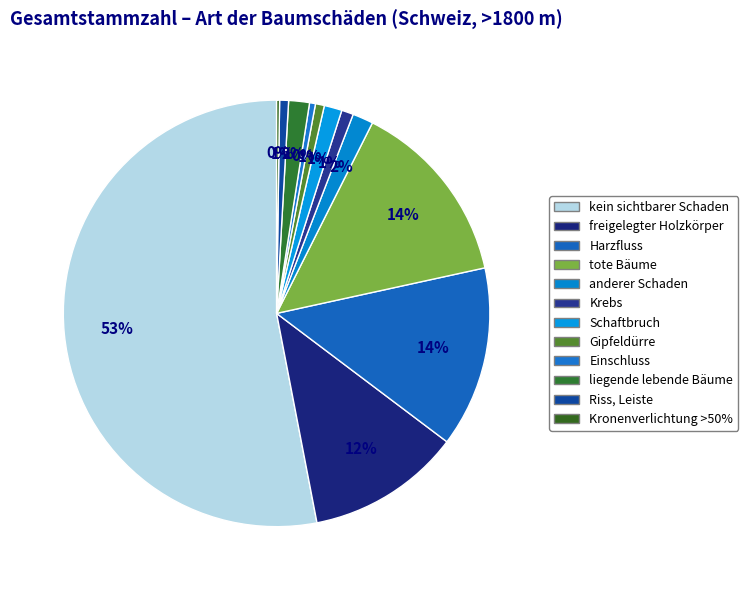

Combined, do freigelegter Holzkörper and kein sichtbarer Schaden account for over 50%?

Yes